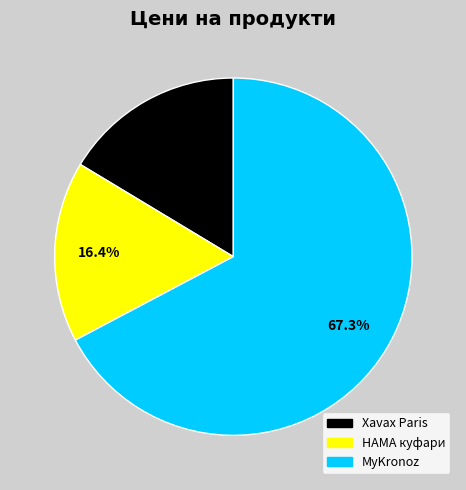

Is there any slice that represents more than half of the pie?

Yes